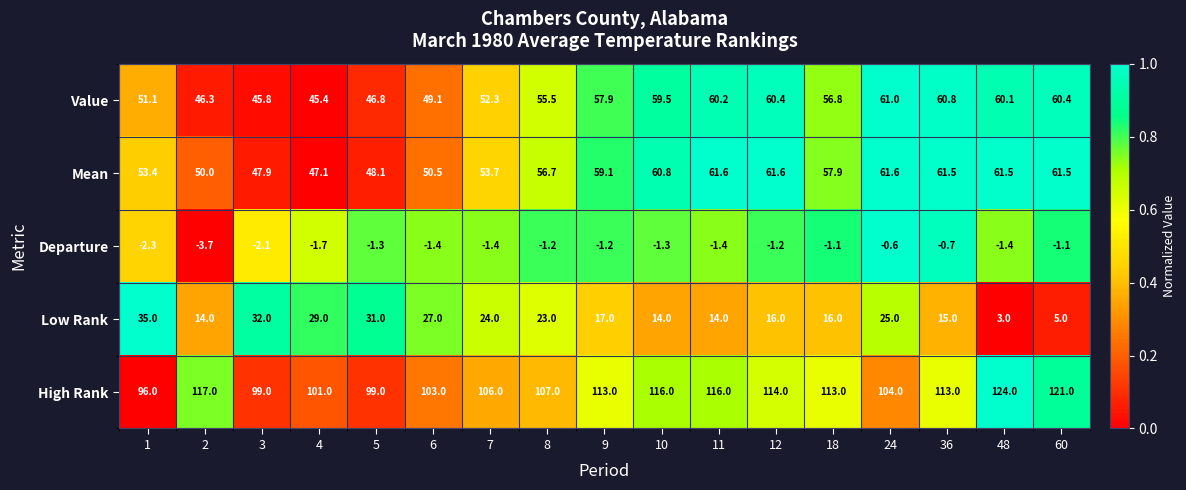

At which label is High Rank closest to 110?

8